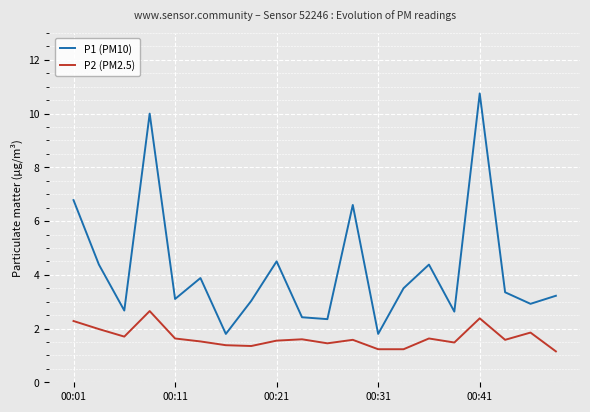

Which series has the largest total across all categories?

P1 (PM10)